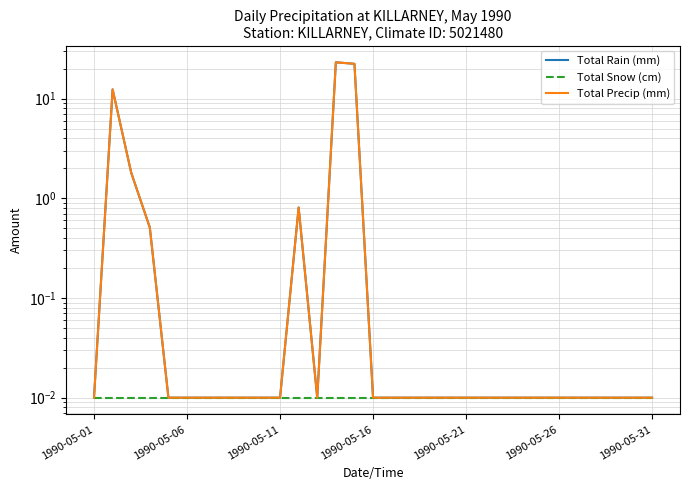

What is the difference between the maximum and minimum values in the Total Precip (mm) series?

23.2